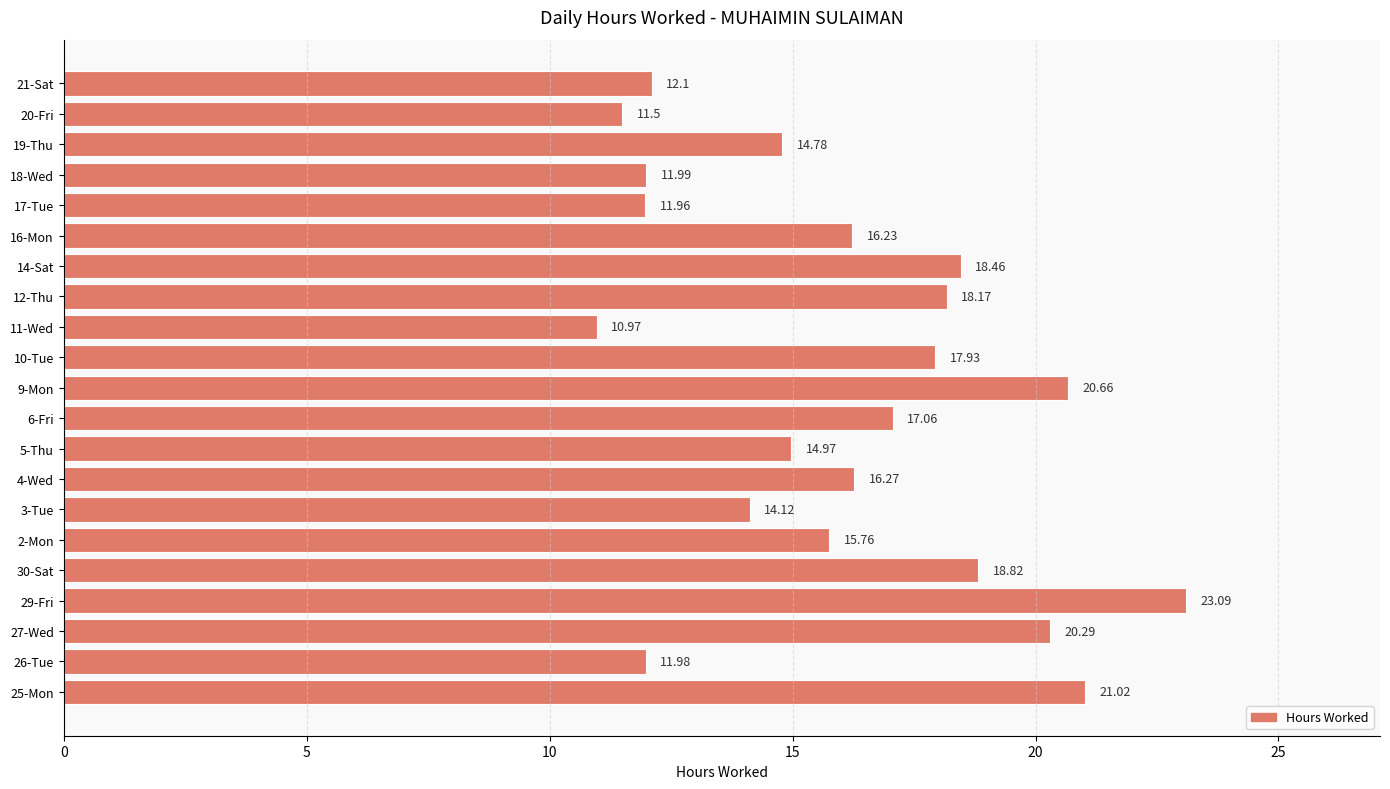

What is the sum of all values?

338.1